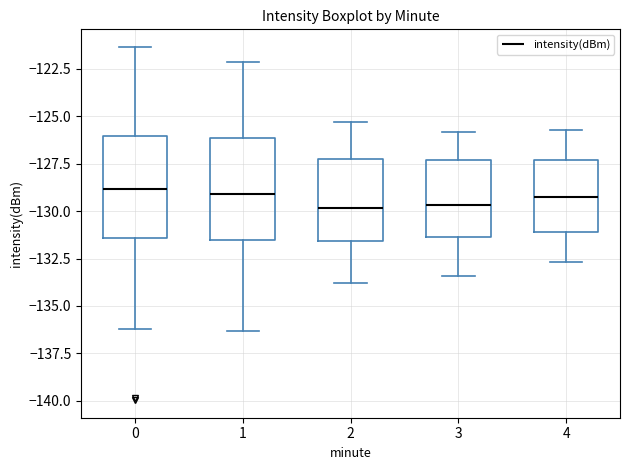

Reading left to right, read every box against the y-axis: the position of its median line, the range the box covers, and the ends of its whiskers. The values are not printed on the chart, so give them approximately, as read against the axis.

0: median -129.0, box -131.5 to -126.0, whiskers -136.0 to -121.5
1: median -129.0, box -131.5 to -126.0, whiskers -136.5 to -122.0
2: median -130.0, box -131.5 to -127.5, whiskers -134.0 to -125.5
3: median -129.5, box -131.5 to -127.5, whiskers -133.5 to -126.0
4: median -129.0, box -131.0 to -127.5, whiskers -132.5 to -125.5